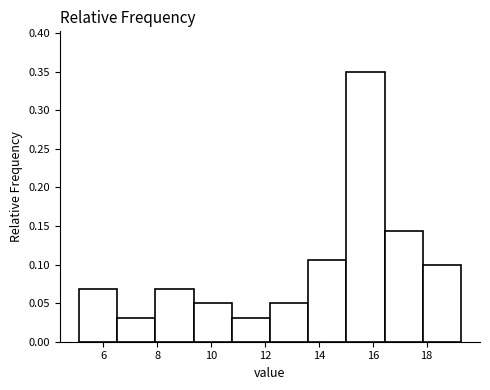

Reading left to right, transcribe this chart: for each bar, give the range it covers on the x-axis and its height. Neither the bar edges nor the heights are printed on the chart, so give them approximately, as read against the axes.

5.2 to 6.6: 0.070
6.6 to 8.0: 0.030
8.0 to 9.4: 0.070
9.4 to 10.8: 0.050
10.8 to 12.2: 0.030
12.2 to 13.6: 0.050
13.6 to 15.0: 0.105
15.0 to 16.4: 0.350
16.4 to 17.8: 0.145
17.8 to 19.2: 0.100